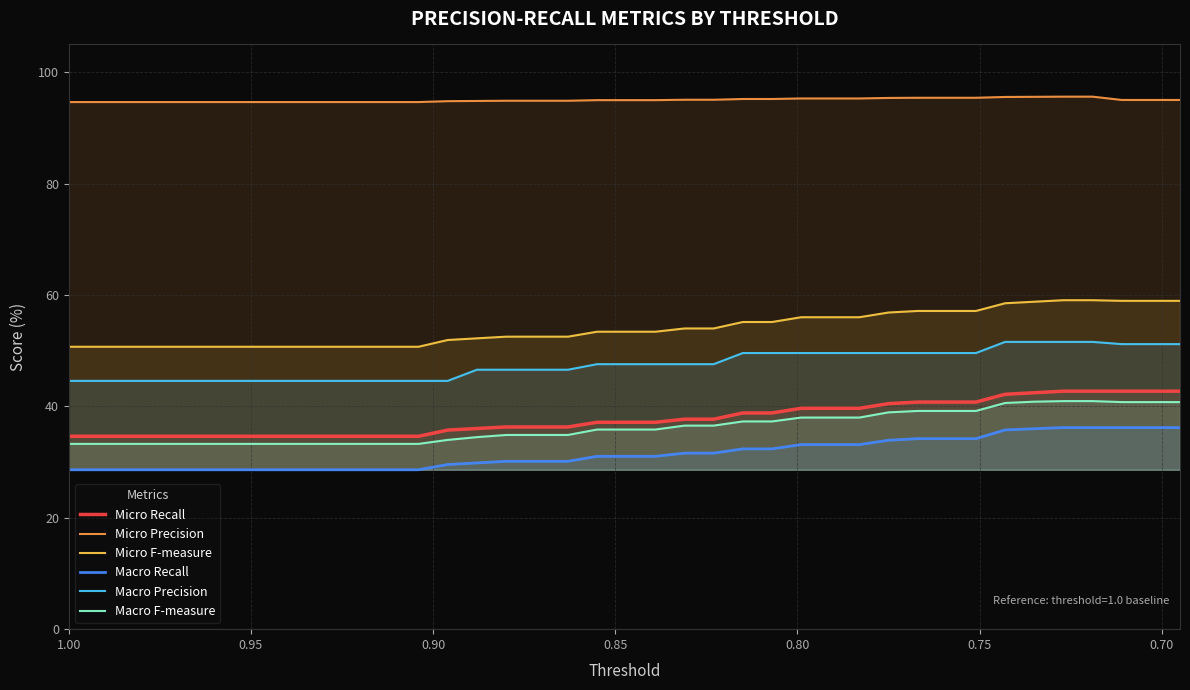

Which series has the widest spread of values?

Micro F-measure